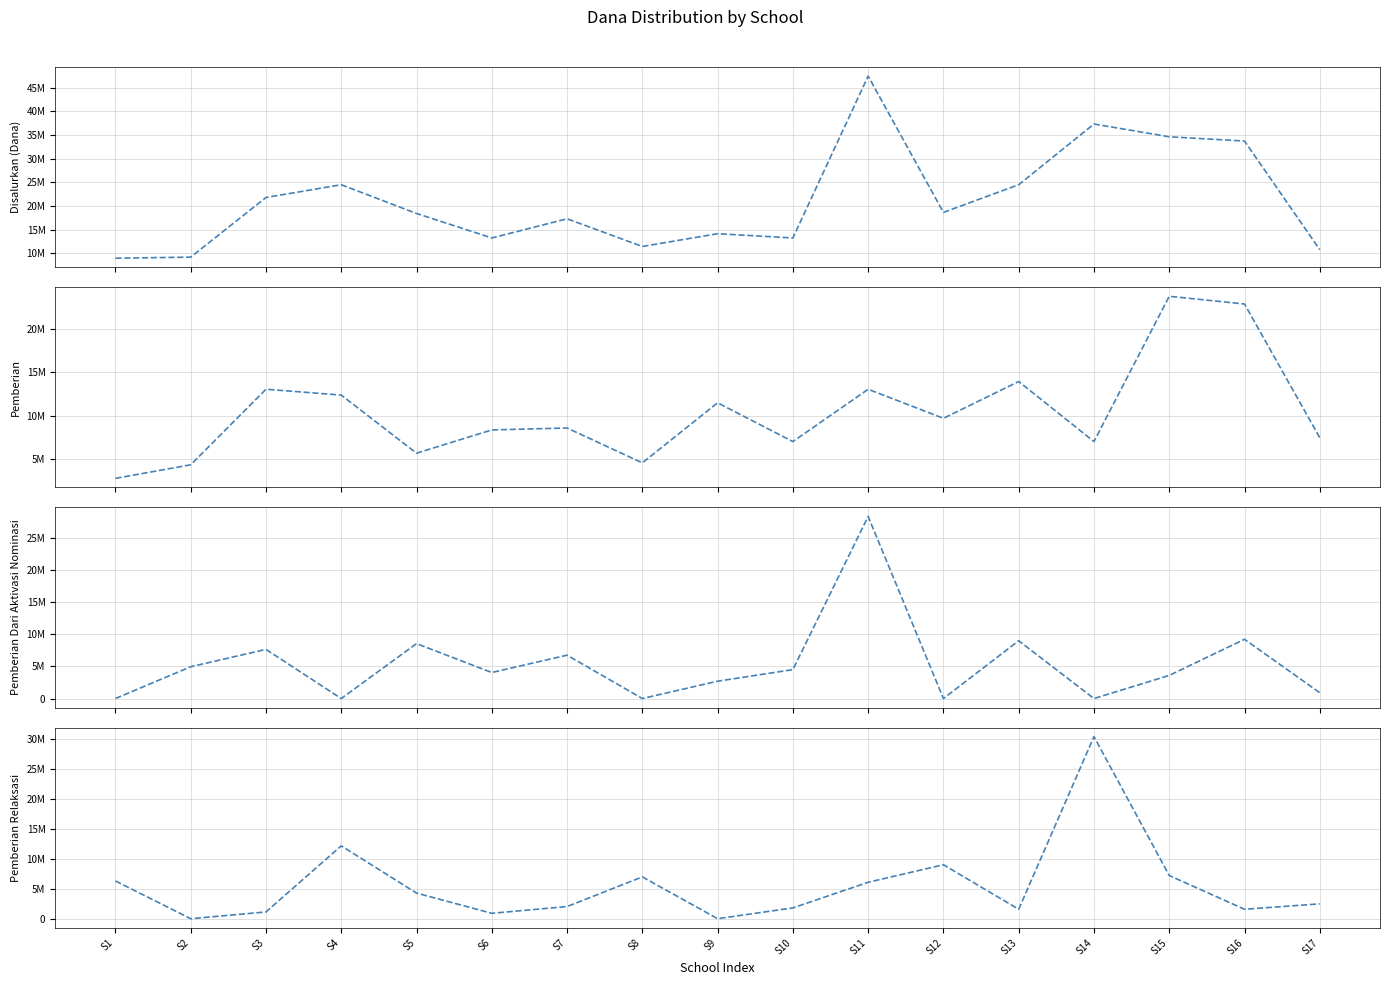

True or false: Pemberian Relaksasi and Pemberian cross at least once.

True